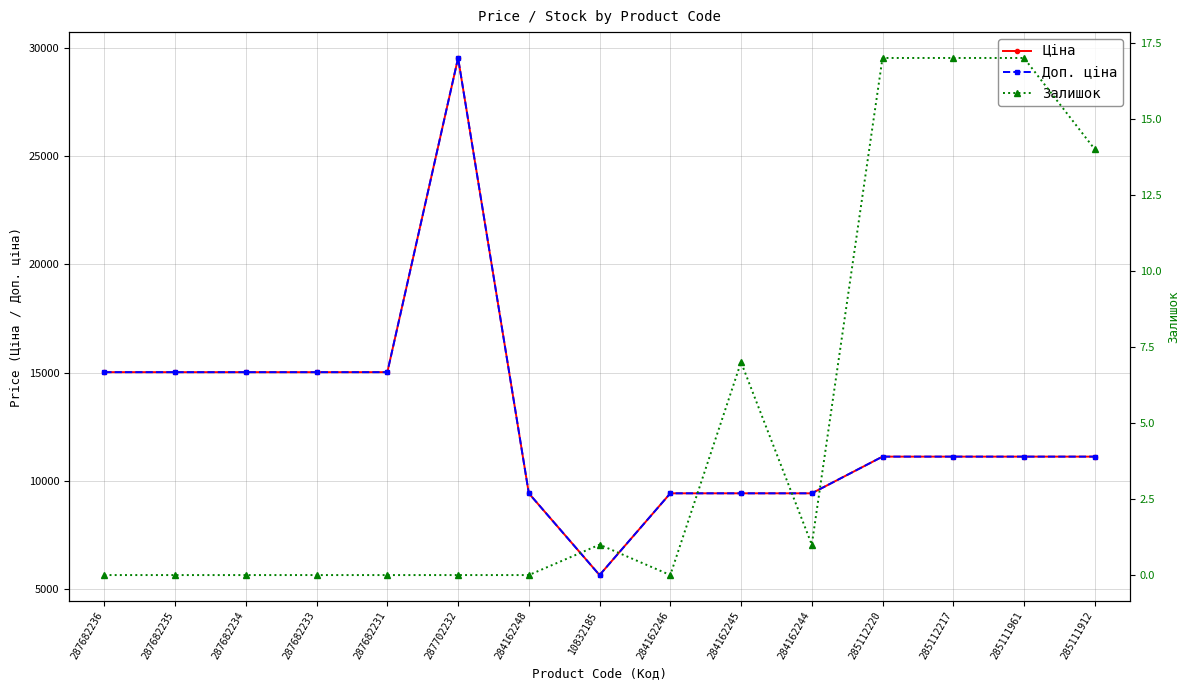

What is the value of the Ціна point at the 8th from the left?

5636.0